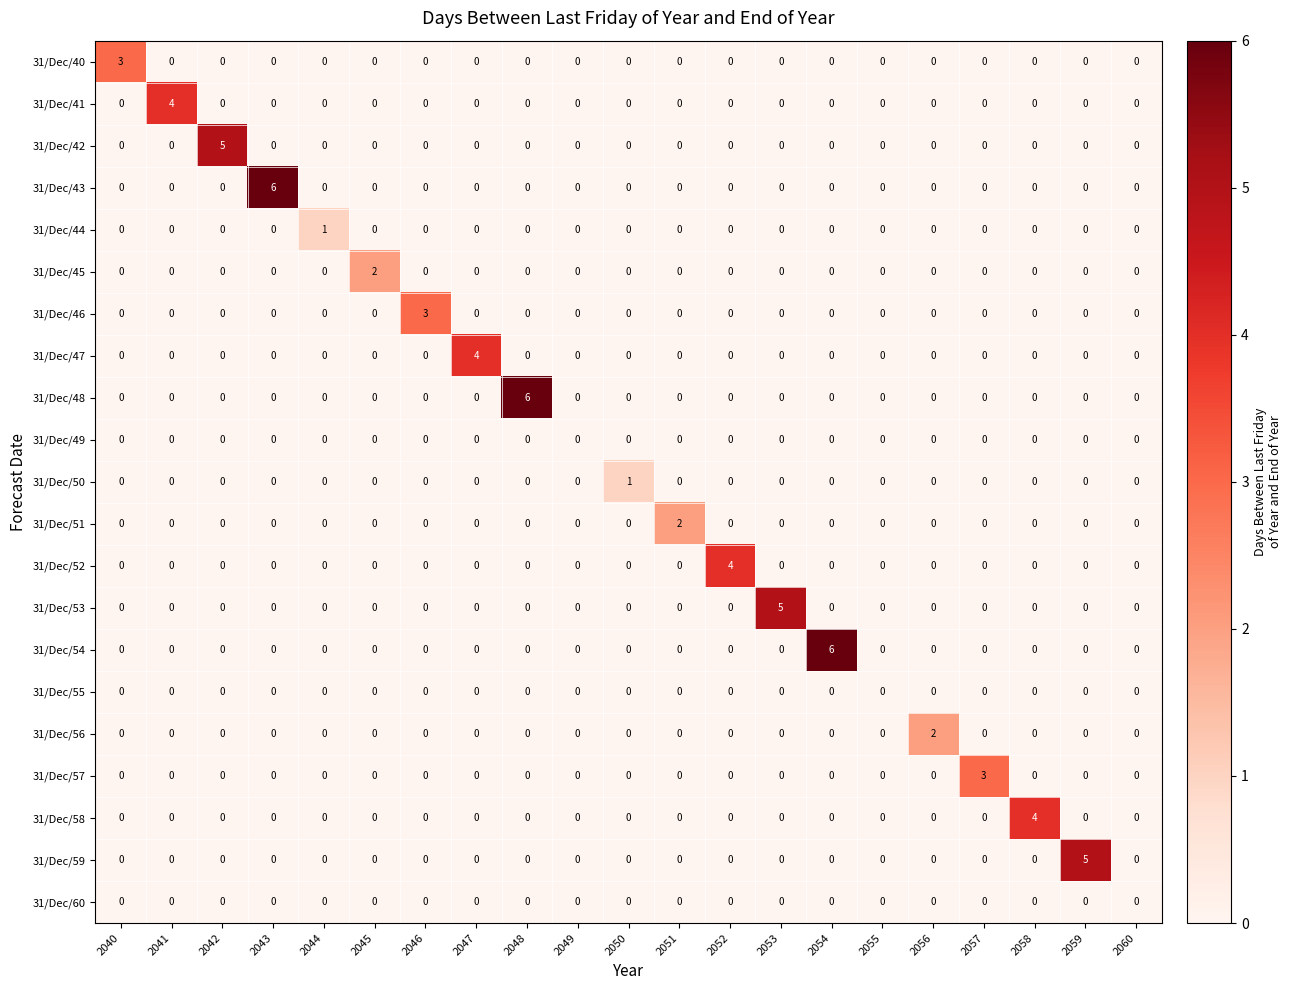

Count the 31/Dec/40 values in the range 0 to 1.

20